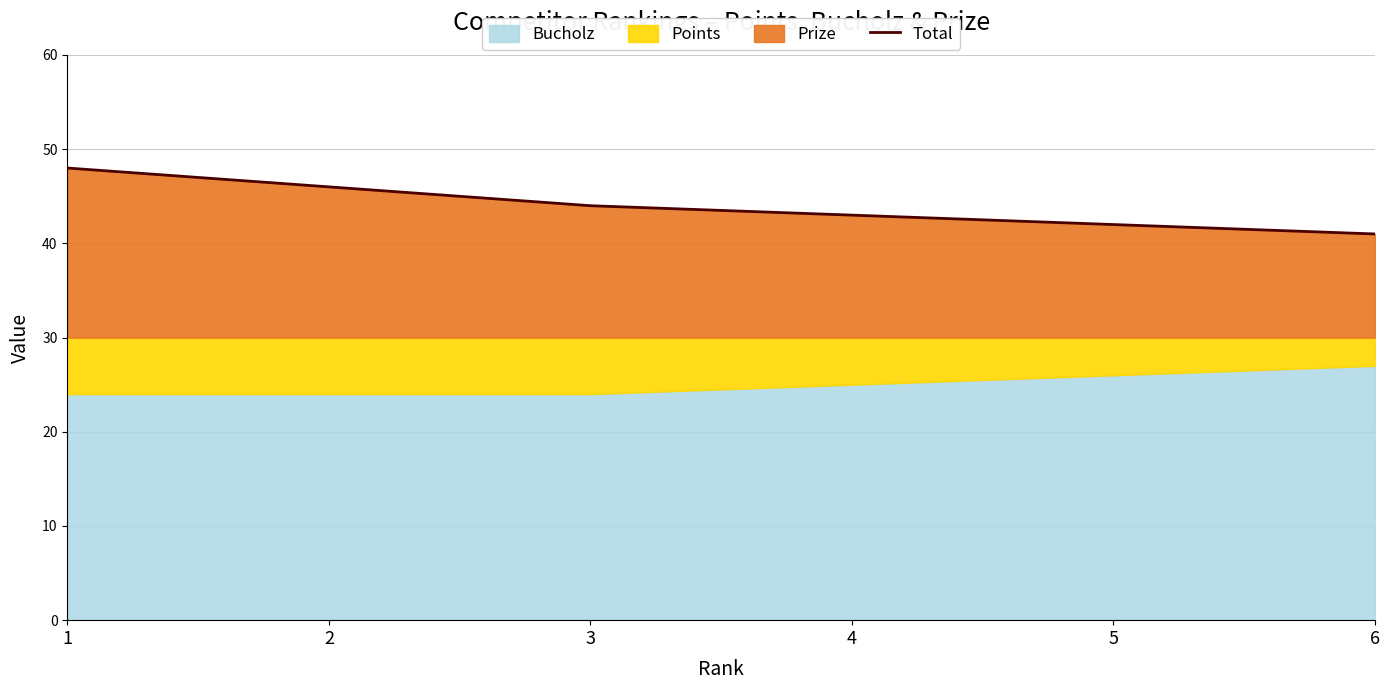

What is the average value?

44